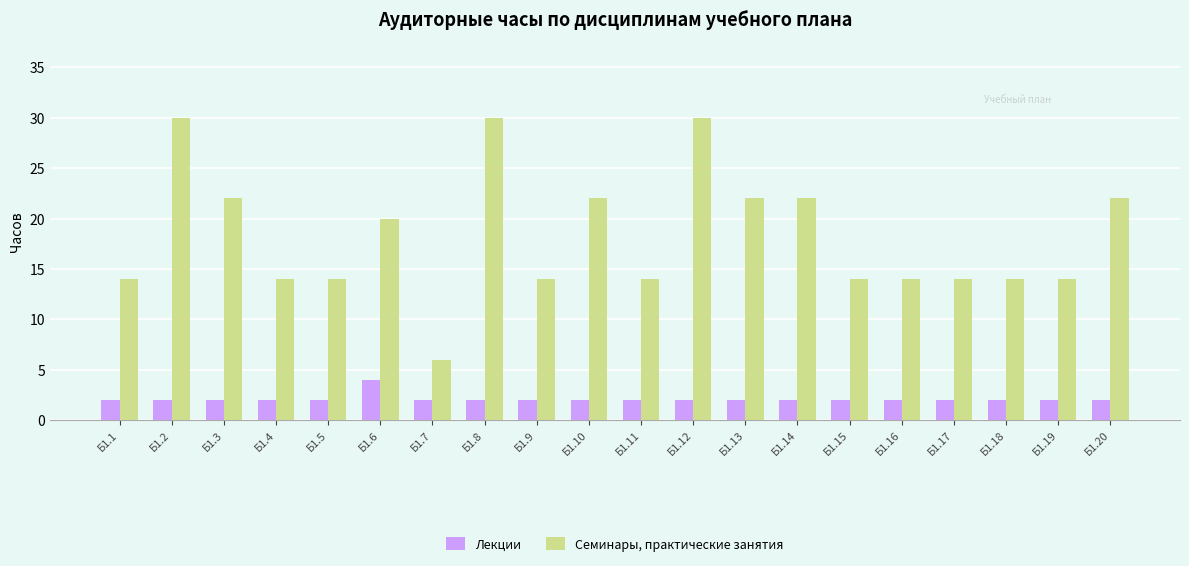

Count the number of categories in the chart.

20